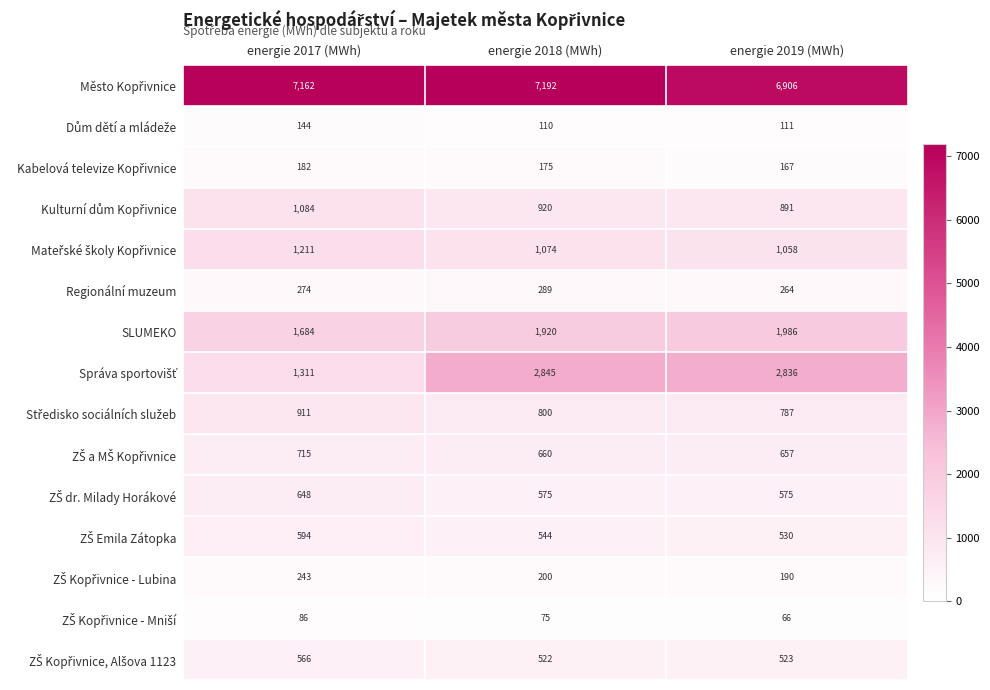

The value of Regionální muzeum at energie 2019 (MWh) is 264. True or false?

True